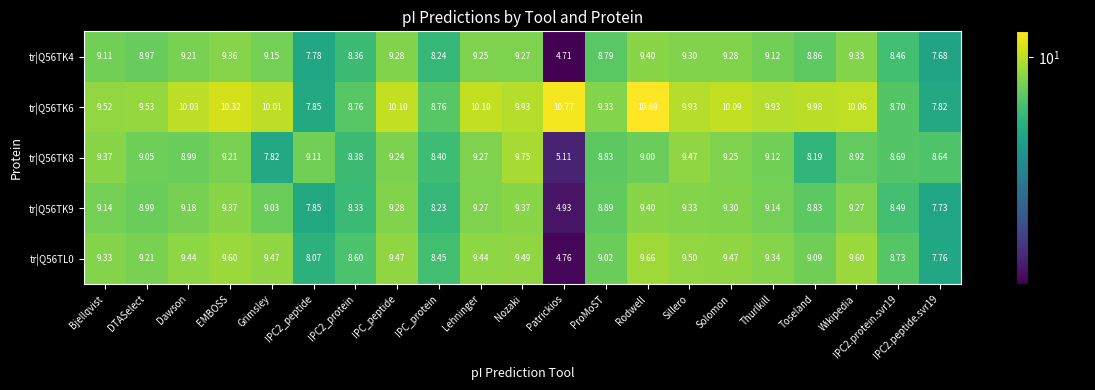

Which label corresponds to the smallest value in the chart?

Patrickios